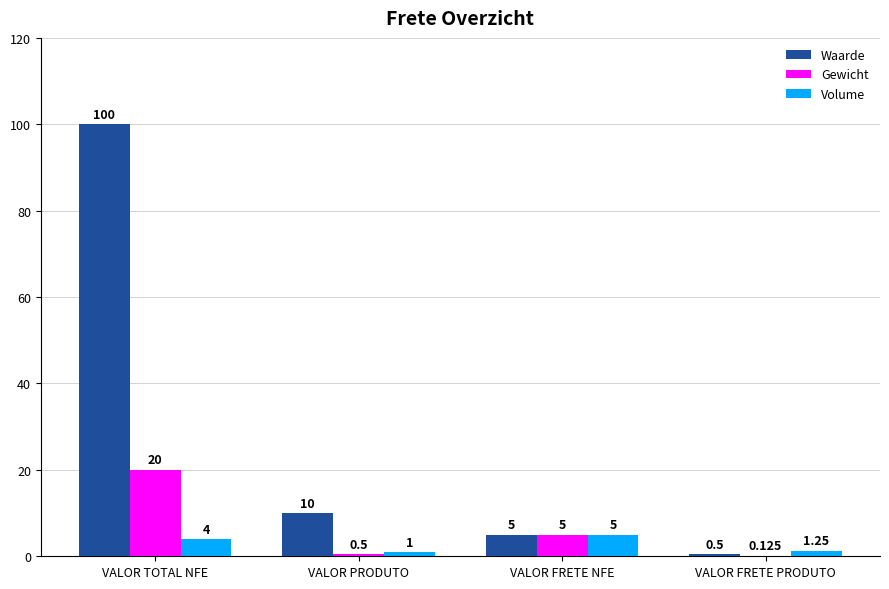

Between VALOR TOTAL NFE and VALOR PRODUTO, which series saw the biggest shift?

Waarde